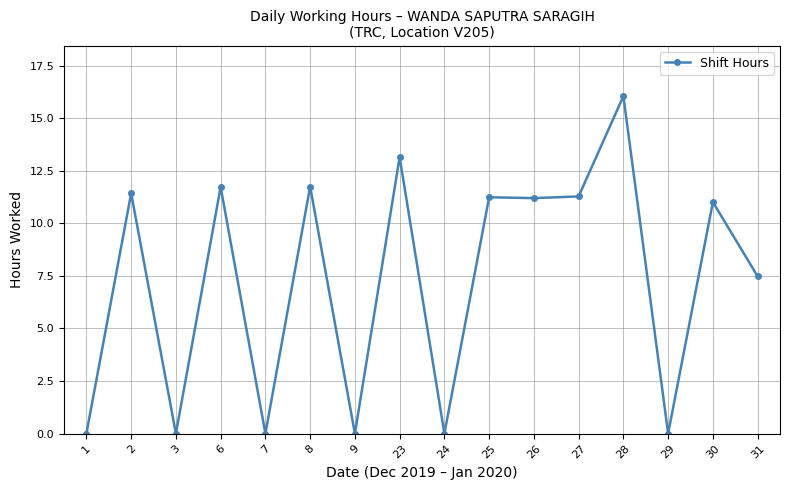

At which category does the chart reach its peak across all series?

28